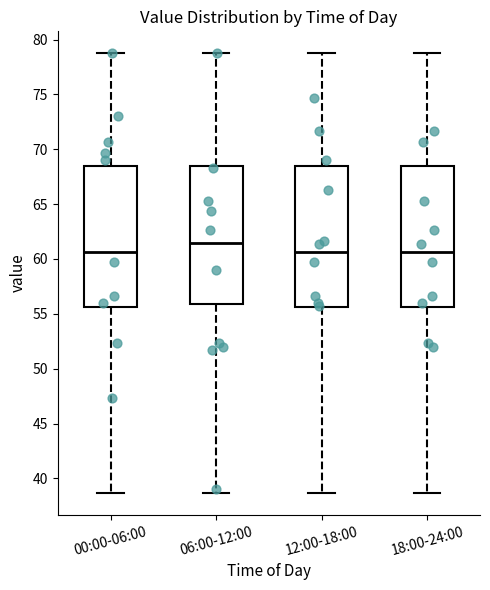

Reading left to right, transcribe this box plot: for each box, give where its median line is, the range the box spans, and where its two whiskers end, as read against the y-axis. The values are not printed on the chart, so give them approximately, as read against the axis.

00:00-06:00: median 60.5, box 55.5 to 68.5, whiskers 38.5 to 79.0
06:00-12:00: median 61.5, box 56.0 to 68.5, whiskers 38.5 to 79.0
12:00-18:00: median 60.5, box 55.5 to 68.5, whiskers 38.5 to 79.0
18:00-24:00: median 60.5, box 55.5 to 68.5, whiskers 38.5 to 79.0